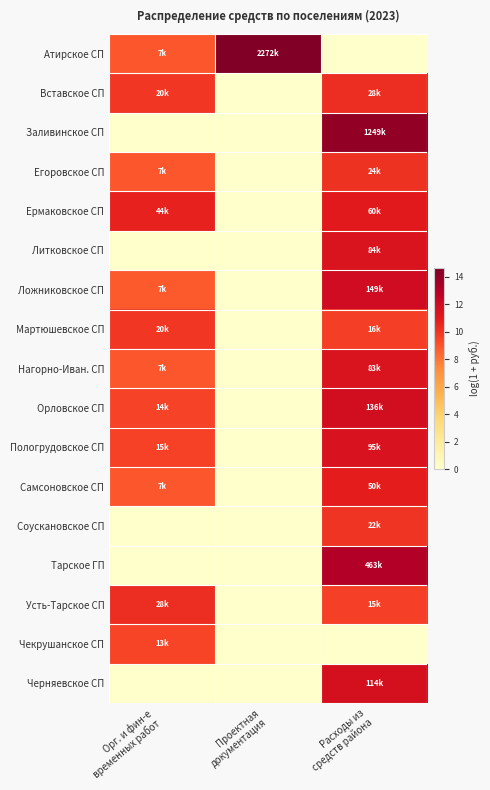

Reading left to right, list all the values displayed in this chart.

Атирское СП: Орг. и фин-е
временных работ=8.9	Проектная
документация=14.6	Расходы из
средств района=0.0
Вставское СП: Орг. и фин-е
временных работ=9.9	Проектная
документация=0.0	Расходы из
средств района=10.2
Заливинское СП: Орг. и фин-е
временных работ=0.0	Проектная
документация=0.0	Расходы из
средств района=14.0
Егоровское СП: Орг. и фин-е
временных работ=8.9	Проектная
документация=0.0	Расходы из
средств района=10.1
Ермаковское СП: Орг. и фин-е
временных работ=10.7	Проектная
документация=0.0	Расходы из
средств района=11.0
Литковское СП: Орг. и фин-е
временных работ=0.0	Проектная
документация=0.0	Расходы из
средств района=11.3
Ложниковское СП: Орг. и фин-е
временных работ=8.8	Проектная
документация=0.0	Расходы из
средств района=11.9
Мартюшевское СП: Орг. и фин-е
временных работ=9.9	Проектная
документация=0.0	Расходы из
средств района=9.7
Нагорно-Иван. СП: Орг. и фин-е
временных работ=8.9	Проектная
документация=0.0	Расходы из
средств района=11.3
Орловское СП: Орг. и фин-е
временных работ=9.5	Проектная
документация=0.0	Расходы из
средств района=11.8
Пологрудовское СП: Орг. и фин-е
временных работ=9.6	Проектная
документация=0.0	Расходы из
средств района=11.5
Самсоновское СП: Орг. и фин-е
временных работ=8.9	Проектная
документация=0.0	Расходы из
средств района=10.8
Соускановское СП: Орг. и фин-е
временных работ=0.0	Проектная
документация=0.0	Расходы из
средств района=10.0
Тарское ГП: Орг. и фин-е
временных работ=0.0	Проектная
документация=0.0	Расходы из
средств района=13.0
Усть-Тарское СП: Орг. и фин-е
временных работ=10.3	Проектная
документация=0.0	Расходы из
средств района=9.6
Чекрушанское СП: Орг. и фин-е
временных работ=9.5	Проектная
документация=0.0	Расходы из
средств района=0.0
Черняевское СП: Орг. и фин-е
временных работ=0.0	Проектная
документация=0.0	Расходы из
средств района=11.6